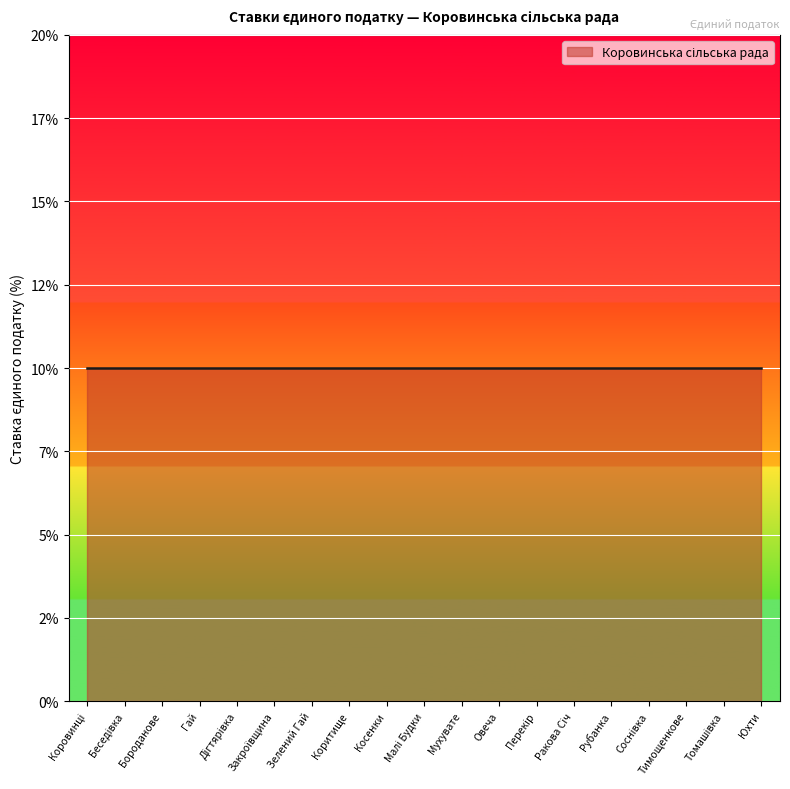

What is the label of the 17th point from the right?

Бороданове